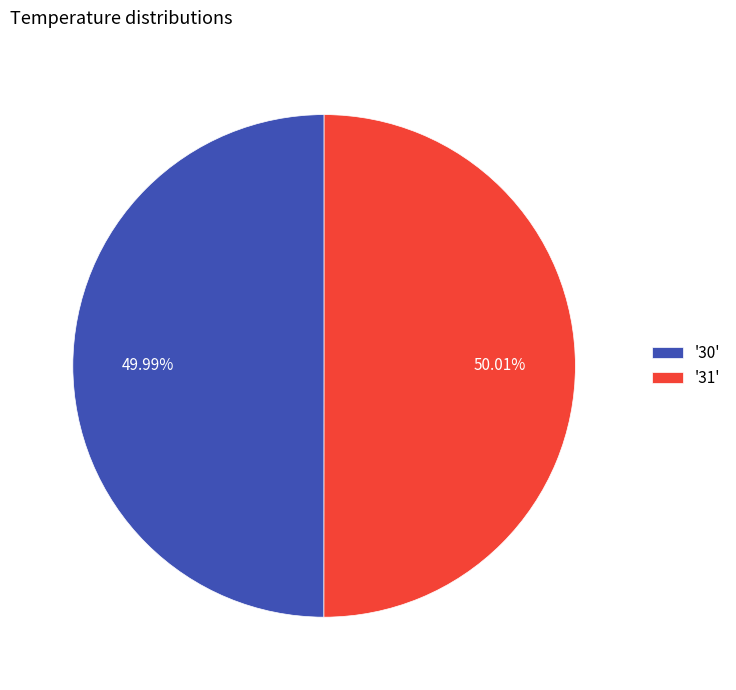

What is the ratio of the value at '31' to the value at '30'?

1.0